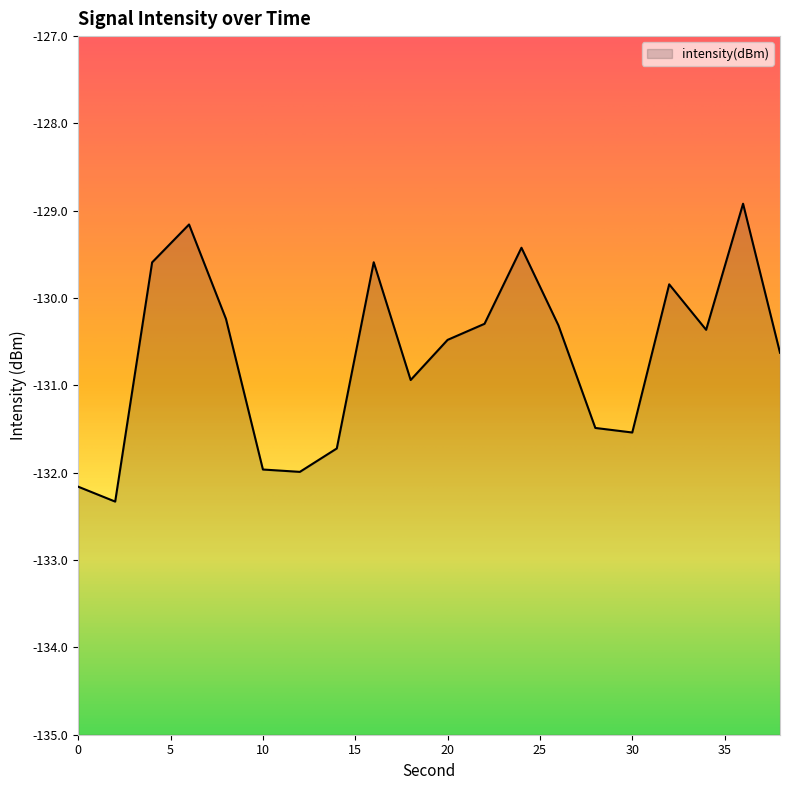

At which label is the value closest to -130?

32